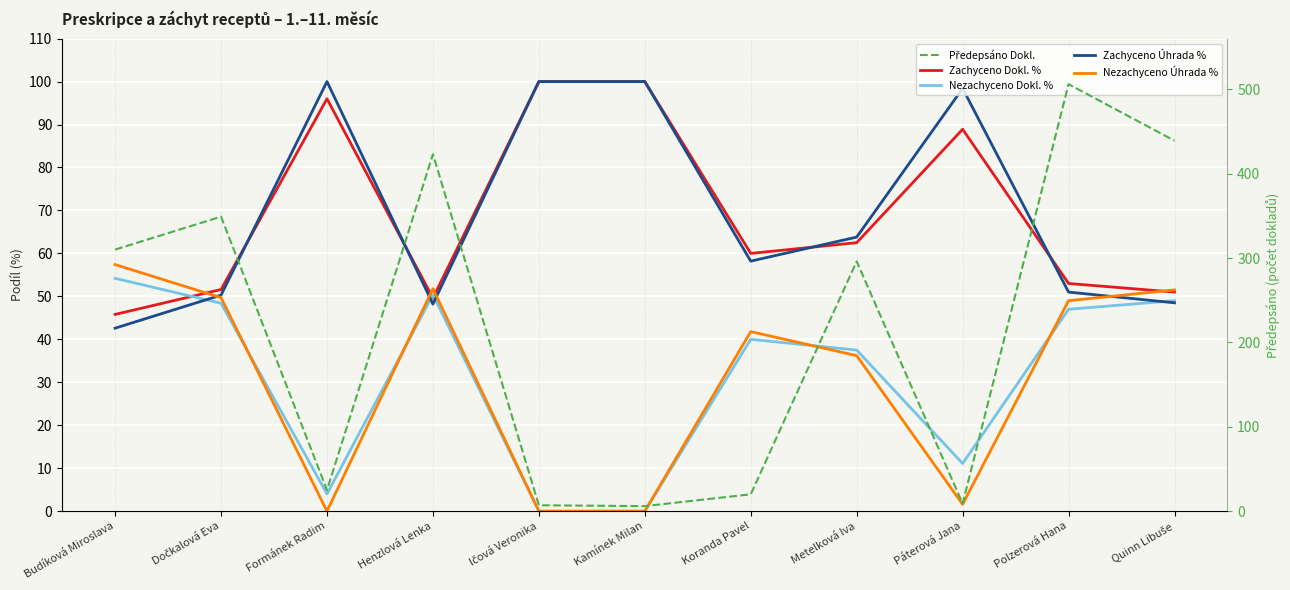

How many values in the Nezachyceno Úhrada % series exceed 41?

6